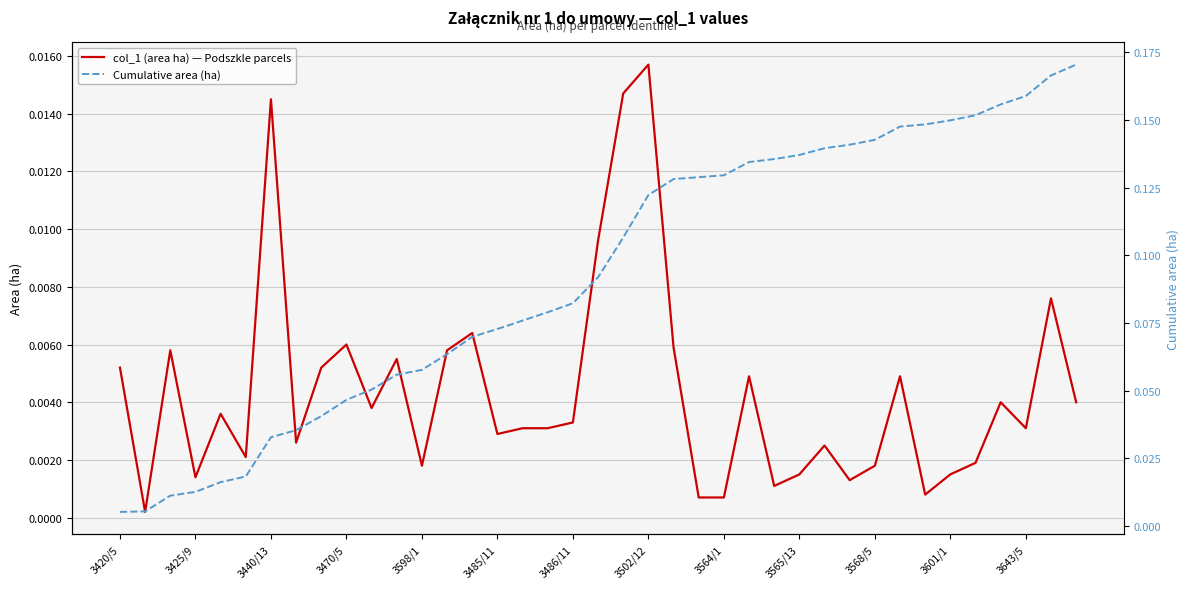

True or false: col_1 (area ha) — Podszkle parcels has a value of 0.0 at 3485/11.

False